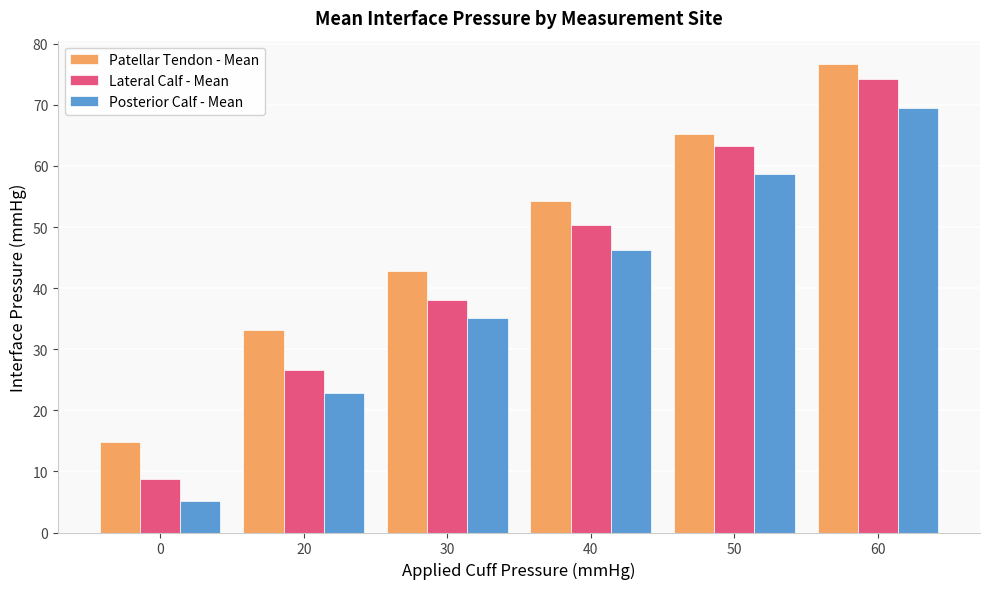

Which series changed the most between 0 and 50?

Lateral Calf - Mean